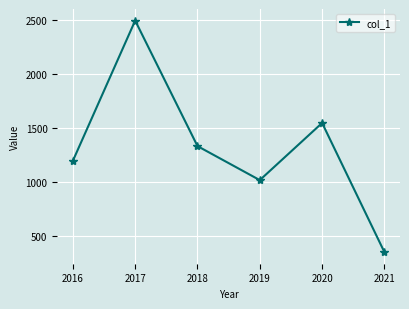

Reading left to right, transcribe all the data shown in this chart.

2016=1196	2017=2499	2018=1333	2019=1017	2020=1548	2021=348